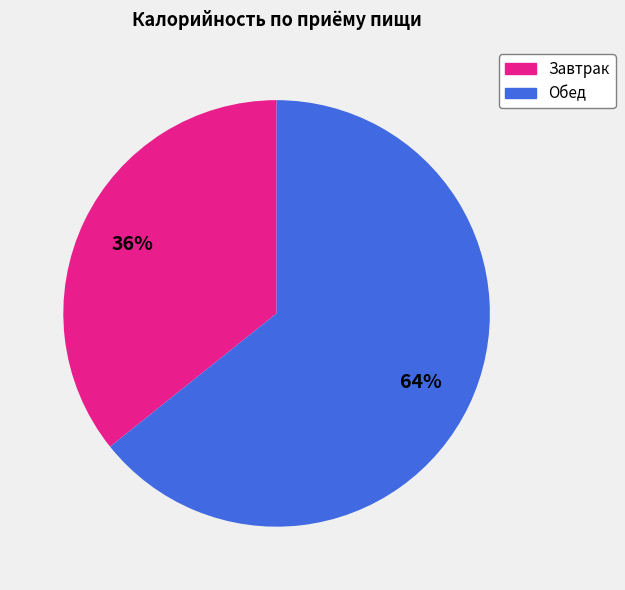

Is there any slice that represents more than half of the pie?

Yes